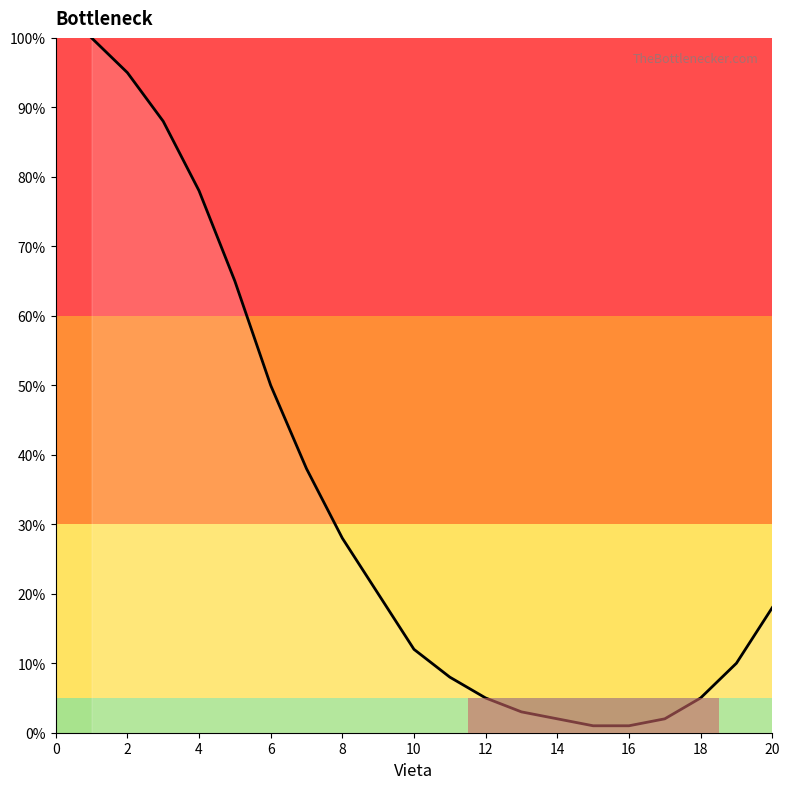

What is the difference between the maximum and minimum values?

99